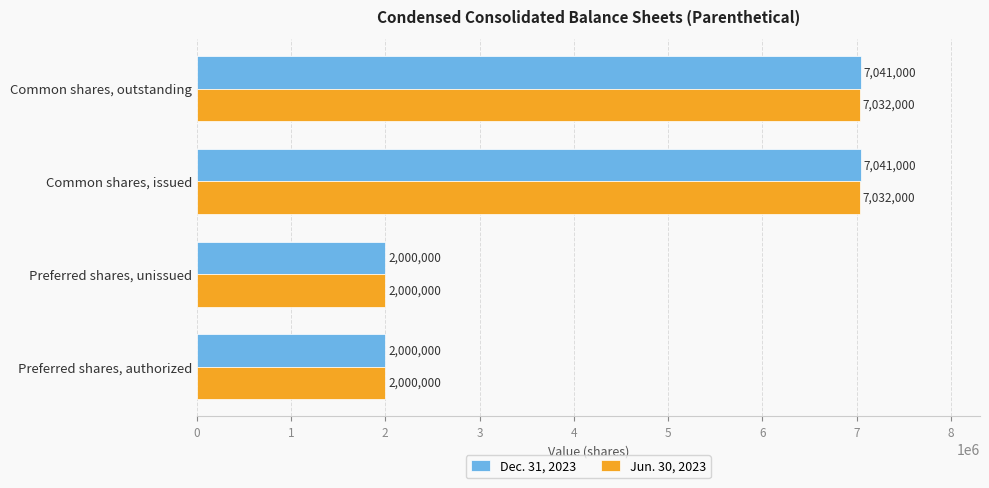

The value of Jun. 30, 2023 at Preferred shares, unissued is 3297852. True or false?

False